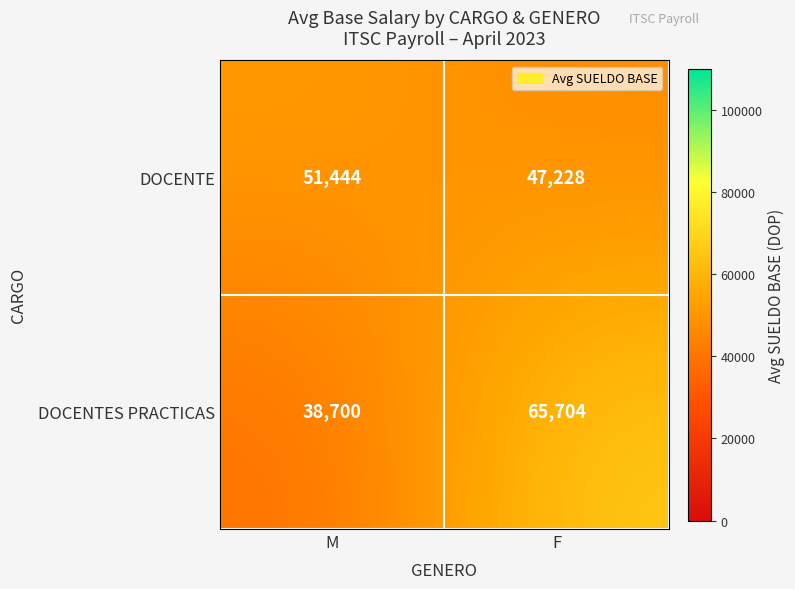

At which category does the chart reach its minimum across all series?

M